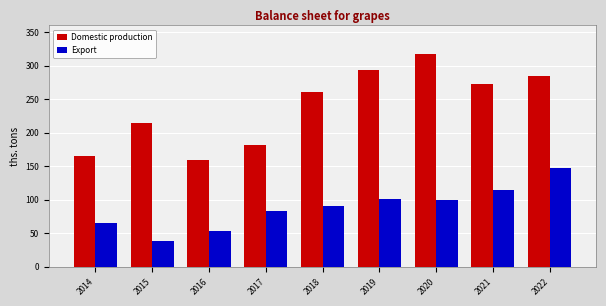

What are all the series names shown in the legend?

Domestic production, Export